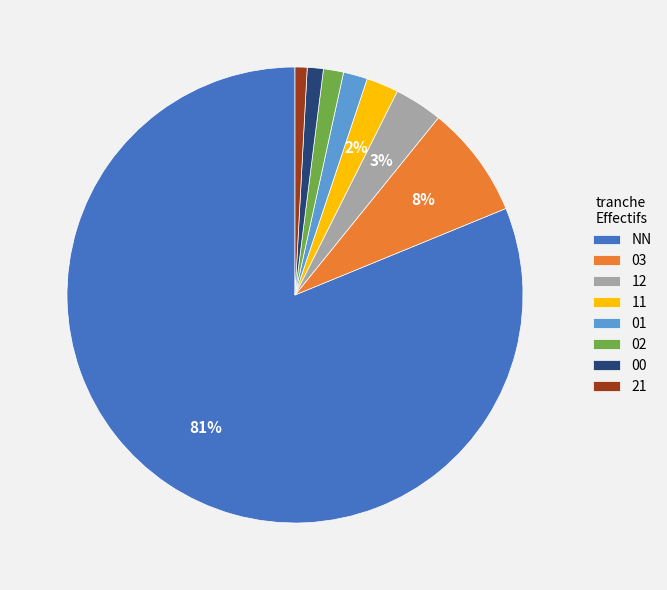

Is 03 the majority of the pie?

No